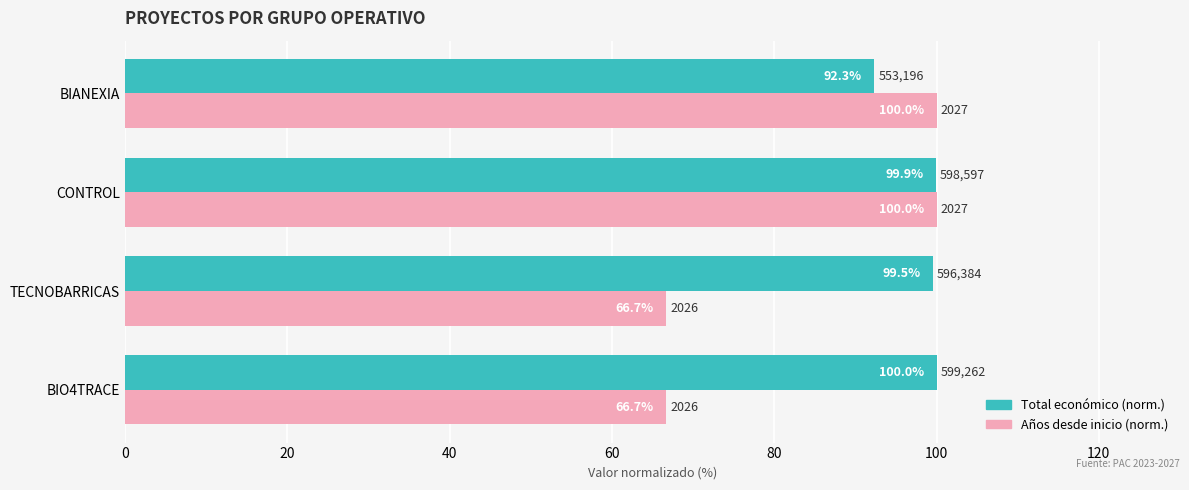

Which series has the largest total across all categories?

Total económico (norm.)